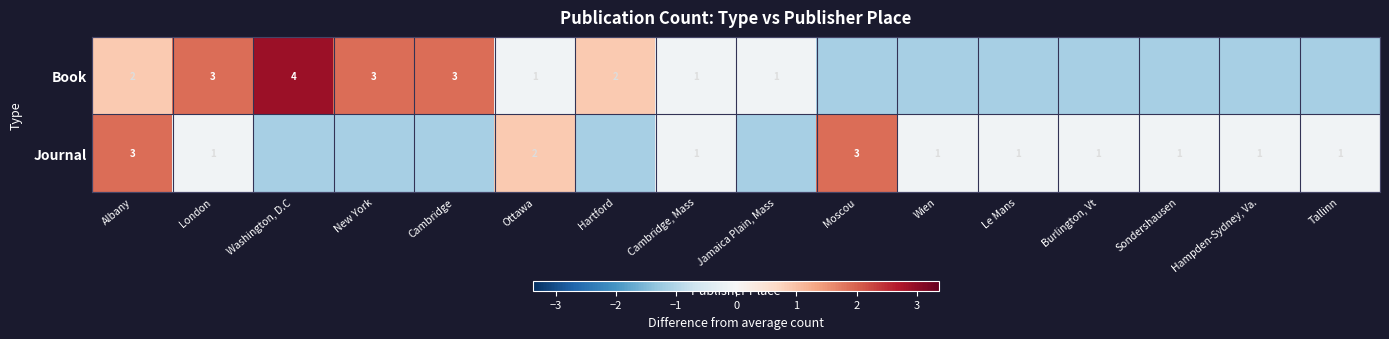

Rank the series by their maximum value, from highest to lowest.

Book, Journal